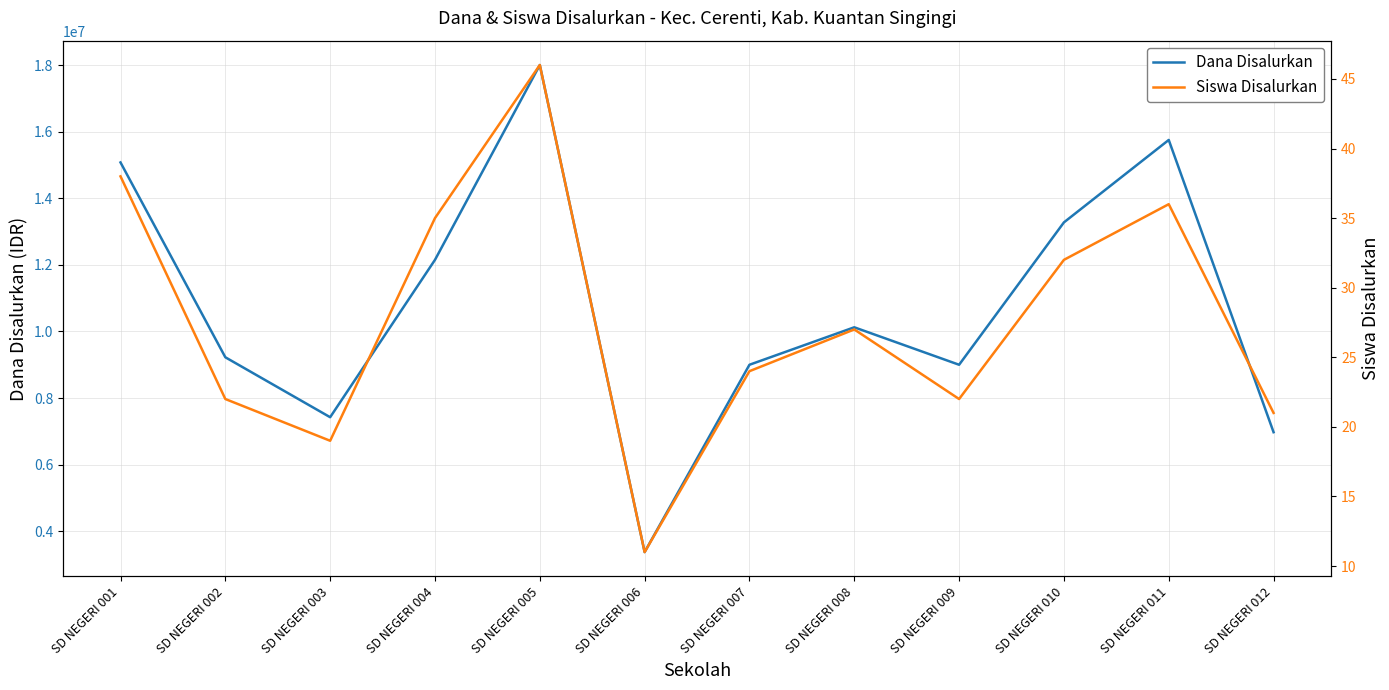

Rank the series by their average value, from lowest to highest.

Siswa Disalurkan, Dana Disalurkan